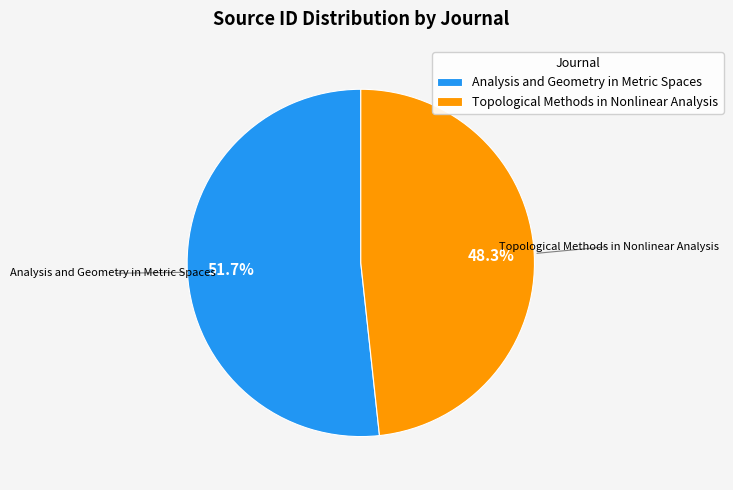

What is the ratio of the value at Analysis and Geometry in Metric Spaces to the value at Topological Methods in Nonlinear Analysis?

1.1